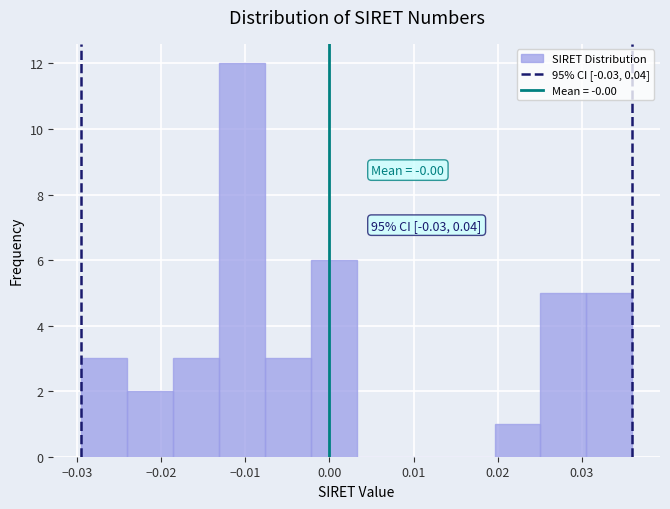

Which range on the x-axis has the tallest bar?

-0.013 to -0.008